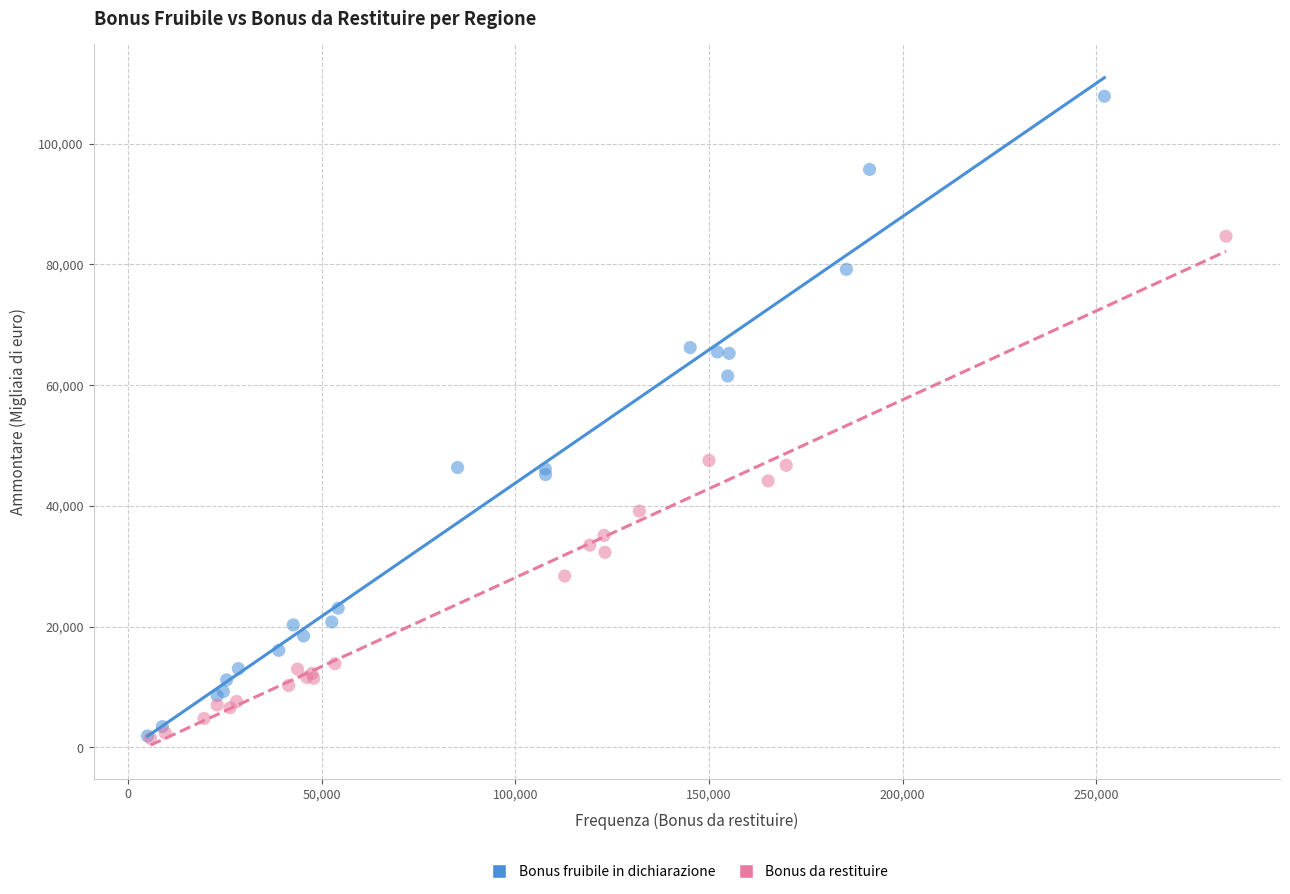

Which series has the widest spread of Y values?

Bonus fruibile in dichiarazione